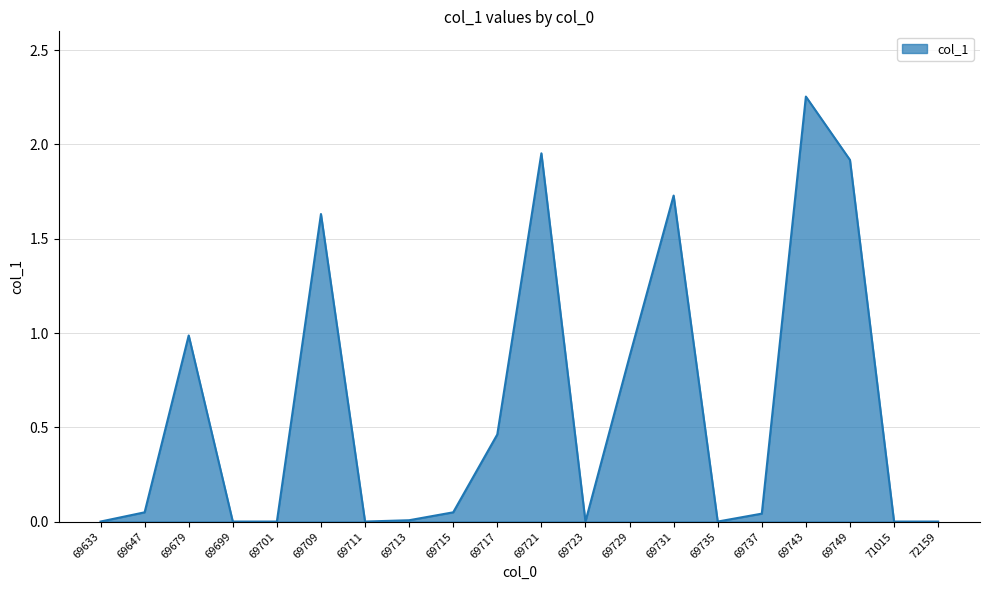

Which has a higher value, 71015 or 69709?

69709